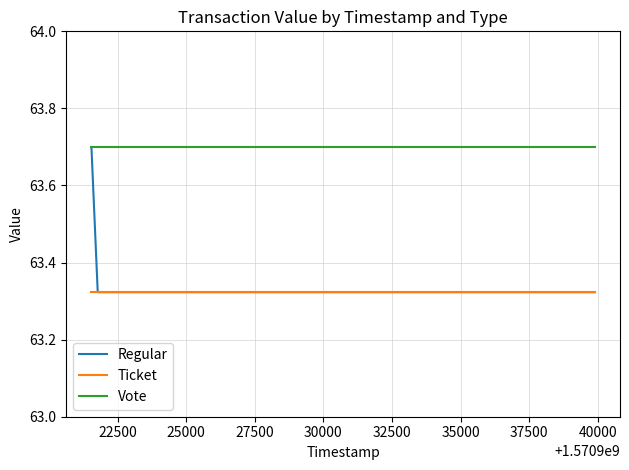

Which series has the largest total across all categories?

Vote